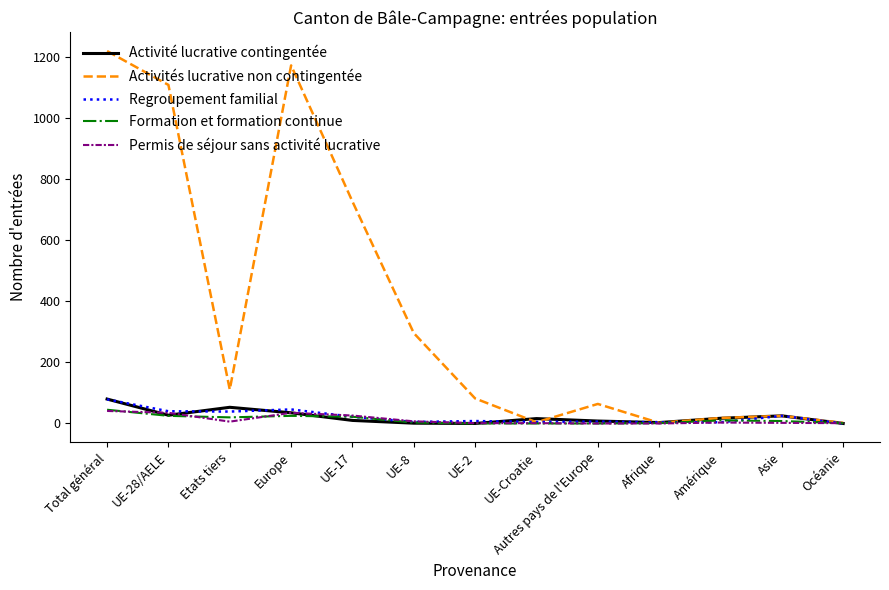

What are all the series names shown in the legend?

Activité lucrative contingentée, Activités lucrative non contingentée, Regroupement familial, Formation et formation continue, Permis de séjour sans activité lucrative